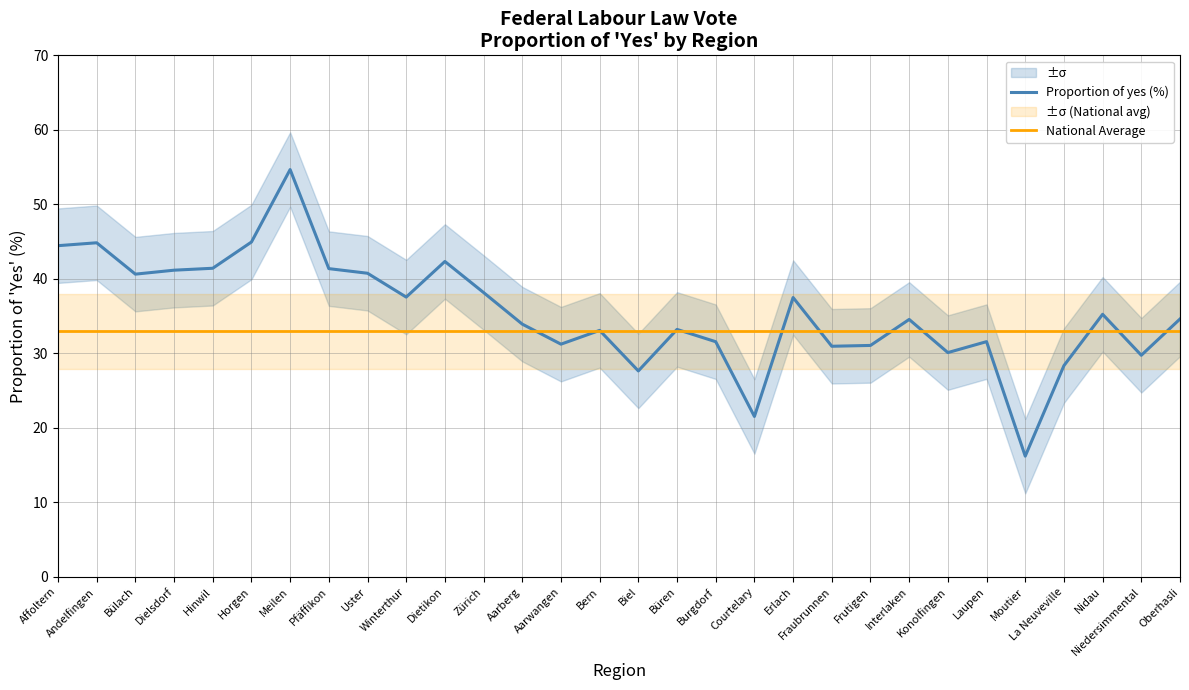

Which series has the largest total across all categories?

Proportion of yes (%)